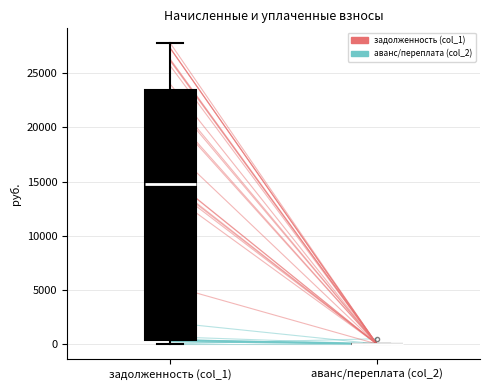

Reading left to right, read every box against the y-axis: the position of its median line, the range the box covers, and the ends of its whiskers. The values are not printed on the chart, so give them approximately, as read against the axis.

задолженность (col_1): median 15000, box 500 to 23500, whiskers 0 to 28000
аванс/переплата (col_2): box collapsed to a line at 0, whiskers 0 to 0